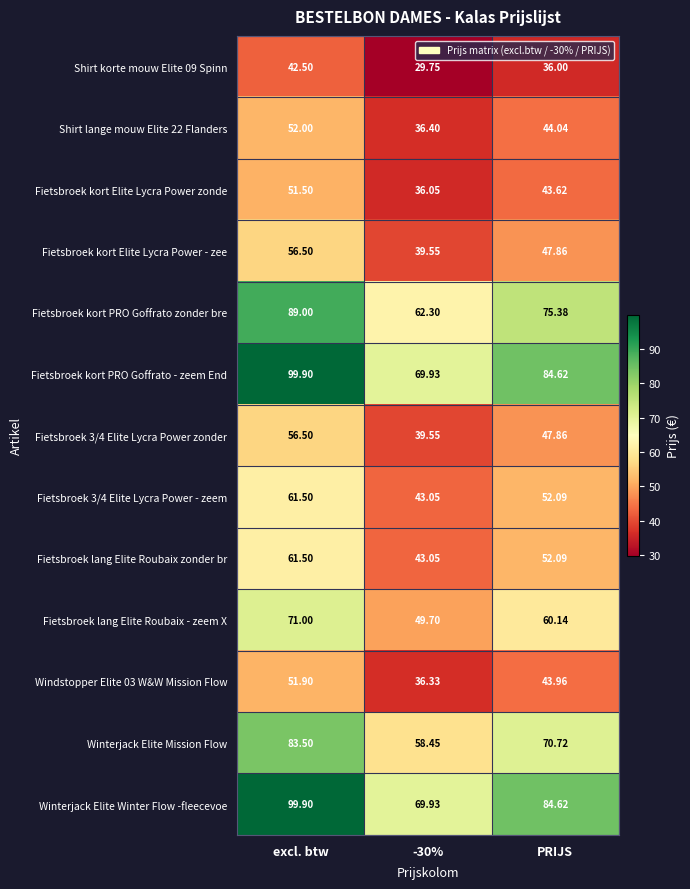

At which label does Fietsbroek lang Elite Roubaix - zeem X reach its peak?

excl. btw